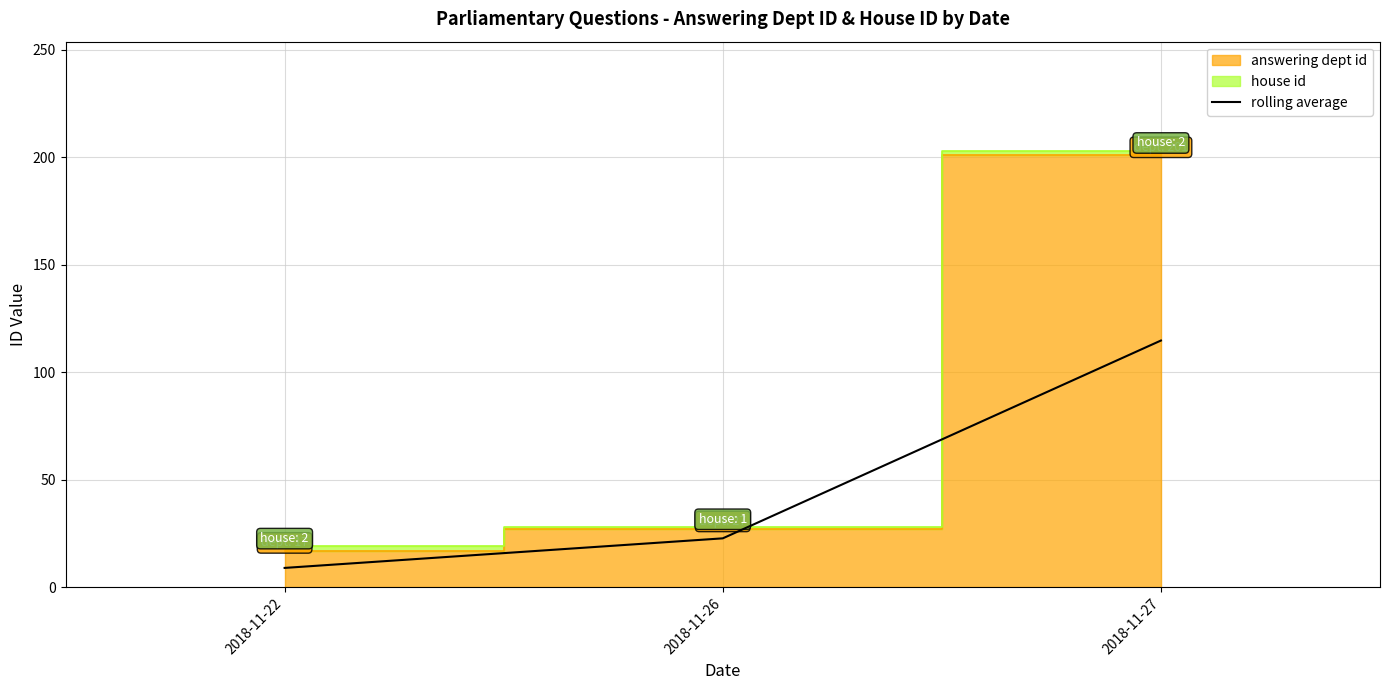

Read the value at 2018-11-27.

114.8